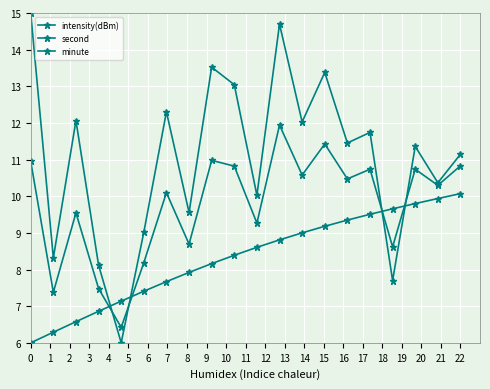

Which category has the lowest value across all series?

4